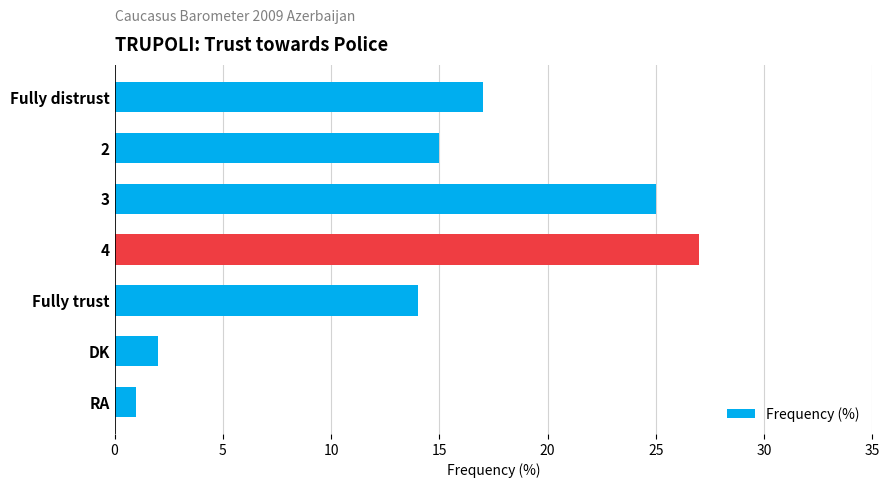

True or false: the data shows 38 at 3.

False